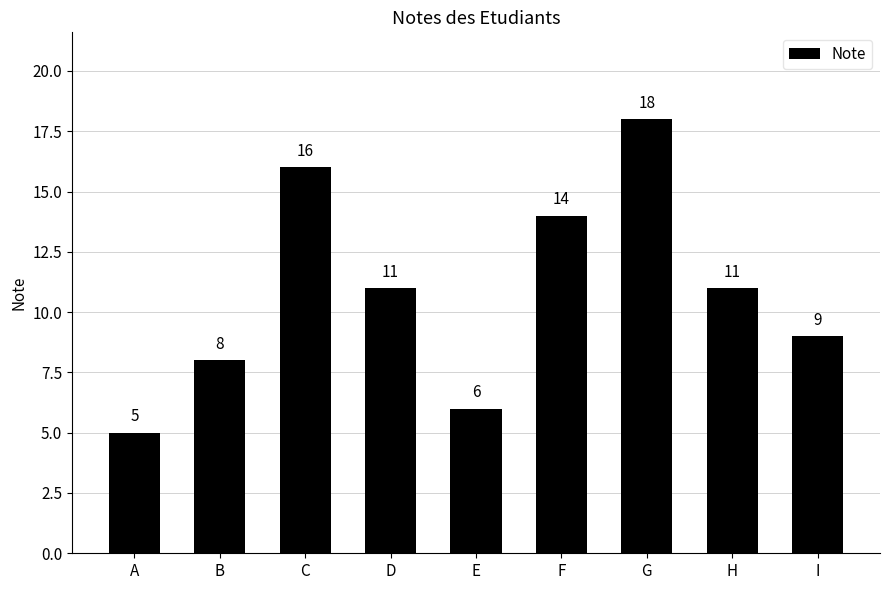

What is the value of the 5th bar from the left?

6